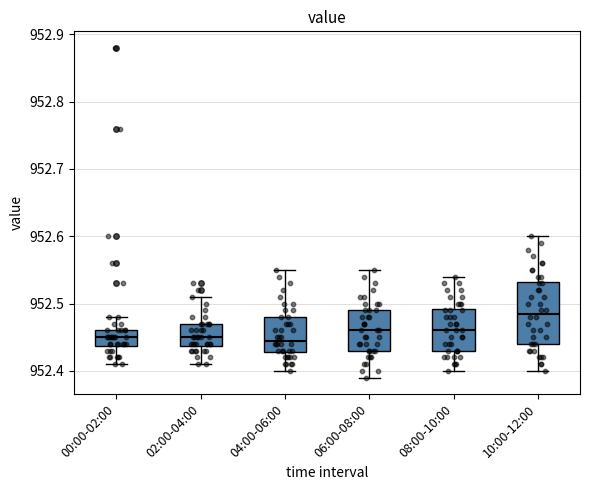

Which box is the tallest, from its lower edge to its upper edge?

10:00-12:00